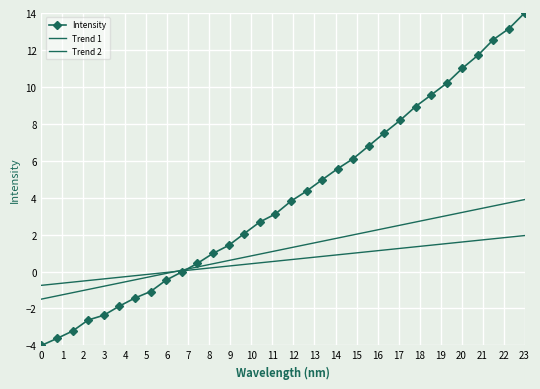

True or false: Trend 2 has more than 2 points higher than both neighbors.

False